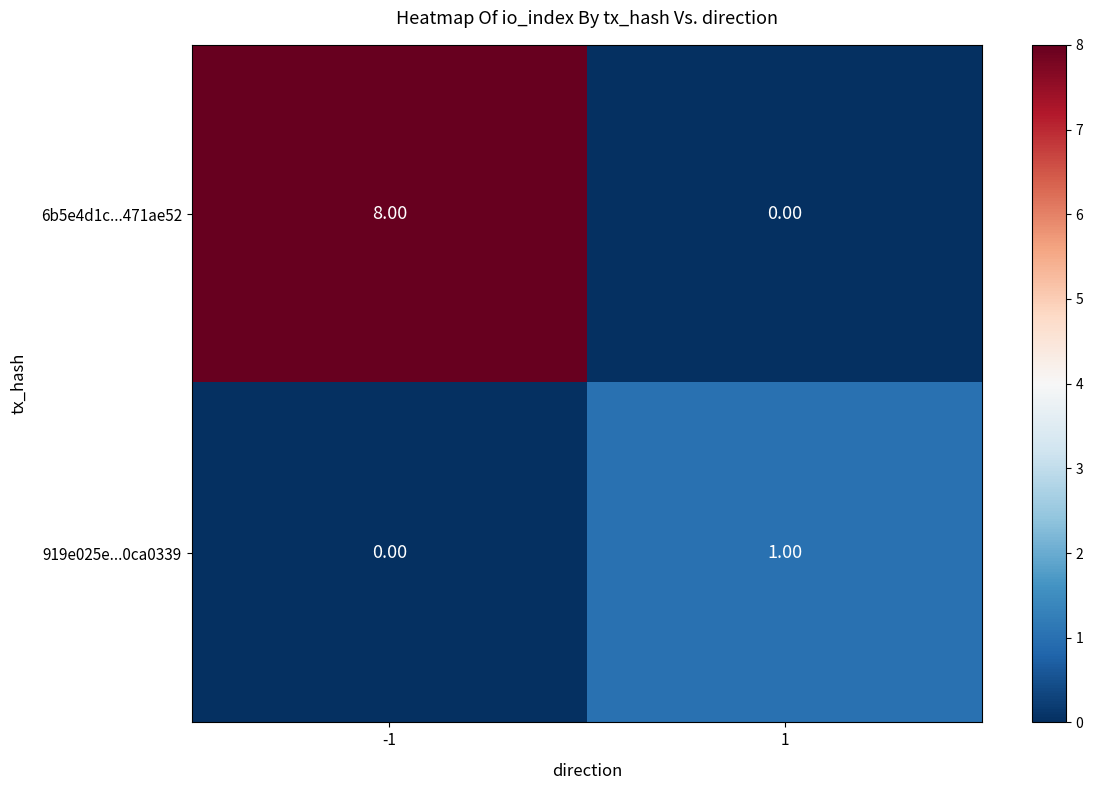

Which series has the largest range (max minus min)?

6b5e4d1c...471ae52